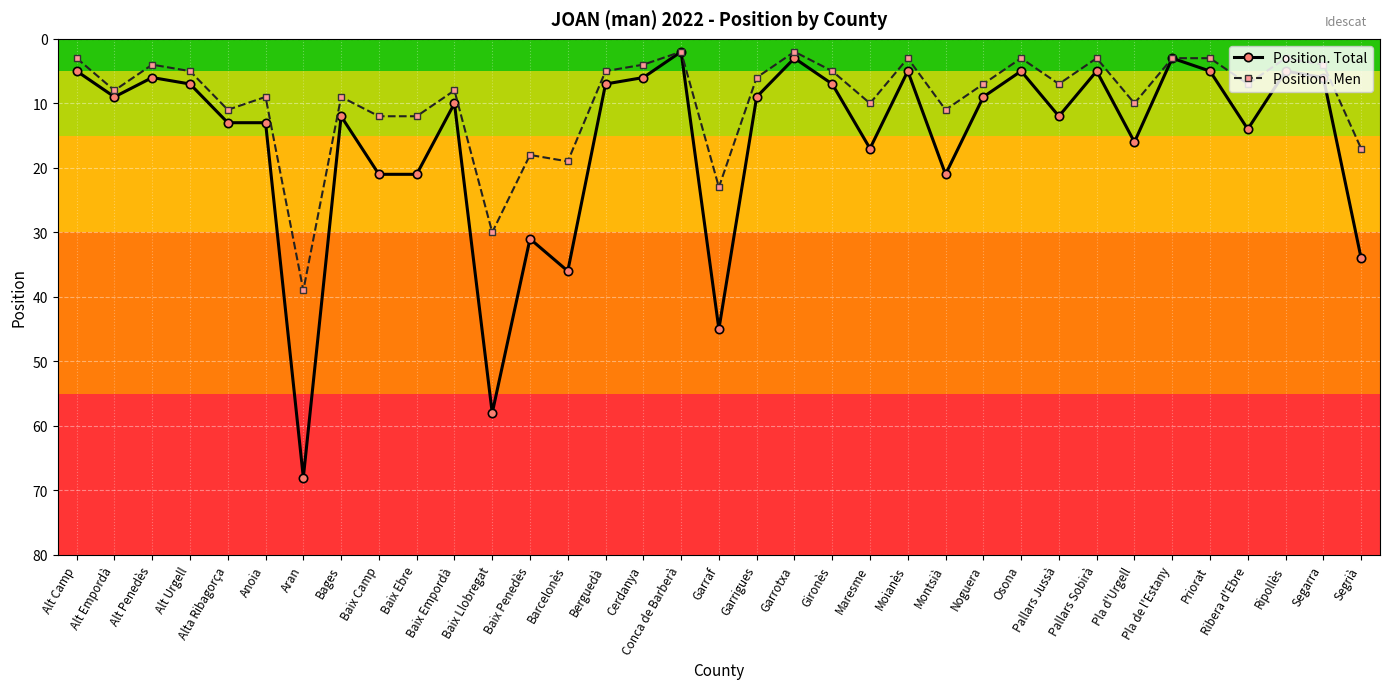

What is the label of the 16th point from the left?

Cerdanya